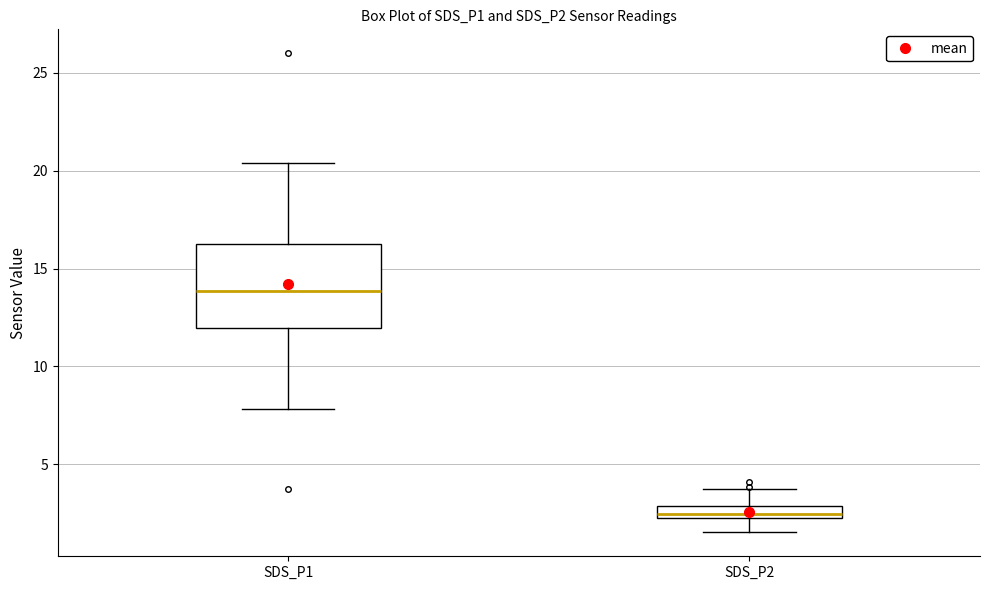

Which box is the tallest, from its lower edge to its upper edge?

SDS_P1